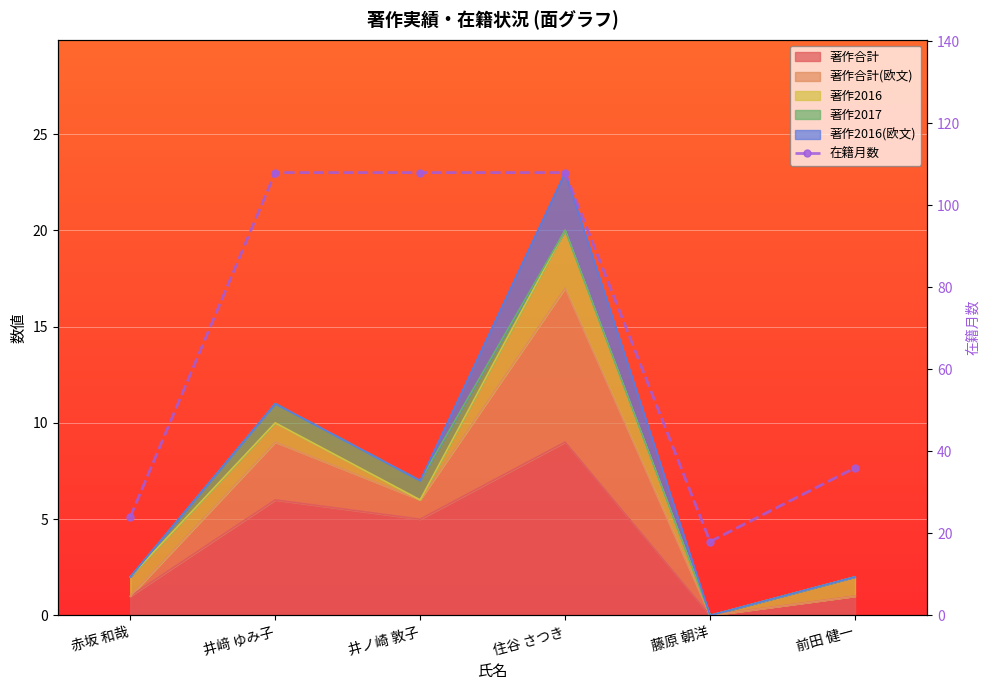

What is the smallest value displayed?

18